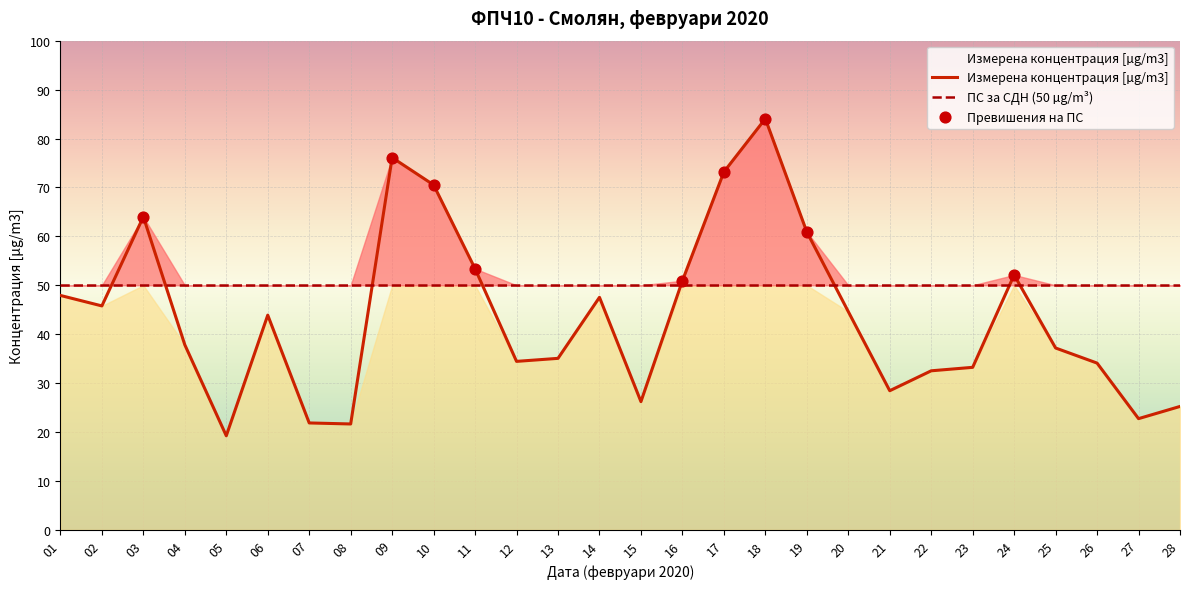

What is the change in value from 09 to 15?

-49.9